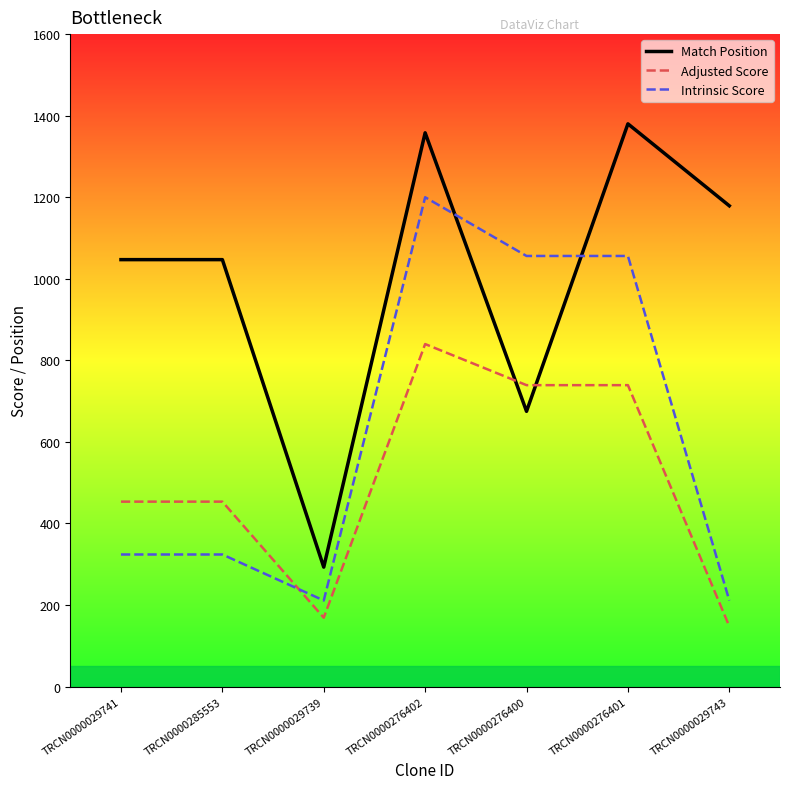

The value of Adjusted Score at TRCN0000276402 is 257.7. True or false?

False